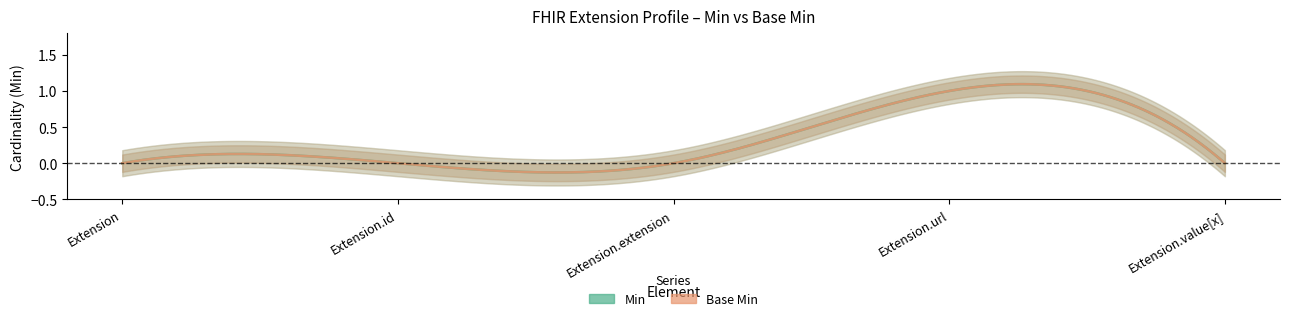

True or false: Base Min and Min cross at least once.

False